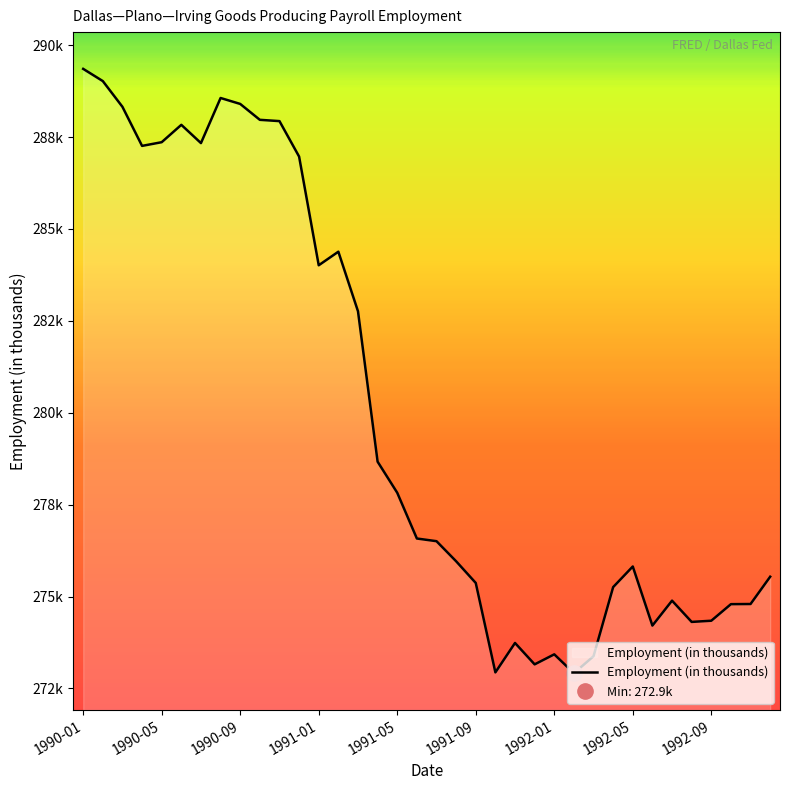

Is it true that the value at 26 is 393.1?

False